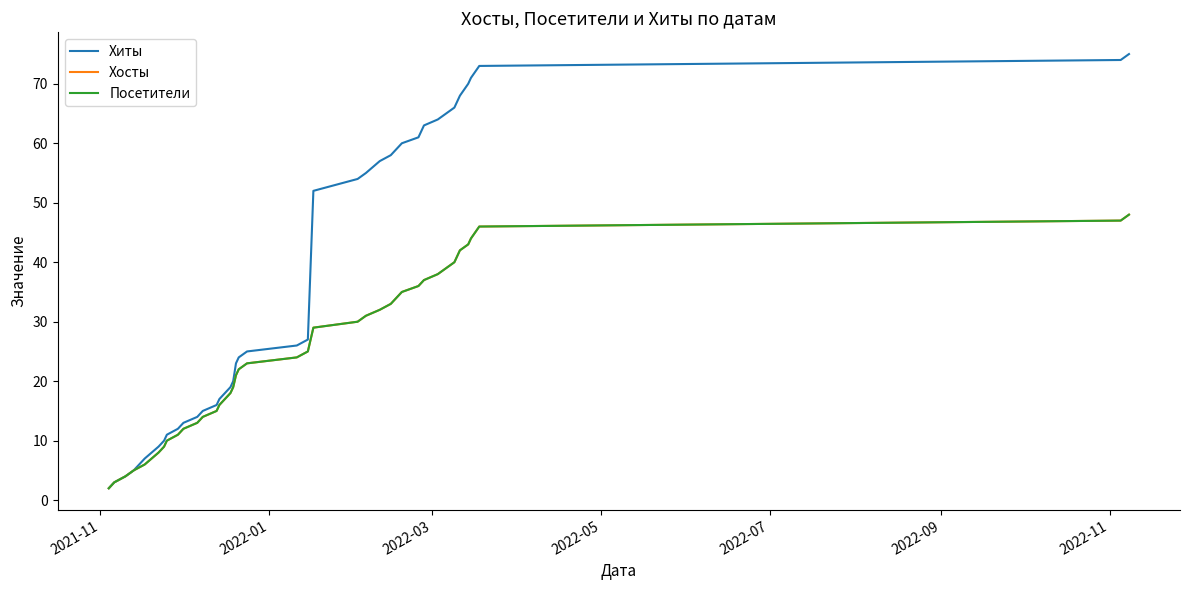

What is the value of the Хиты point at the 12th from the left?

15